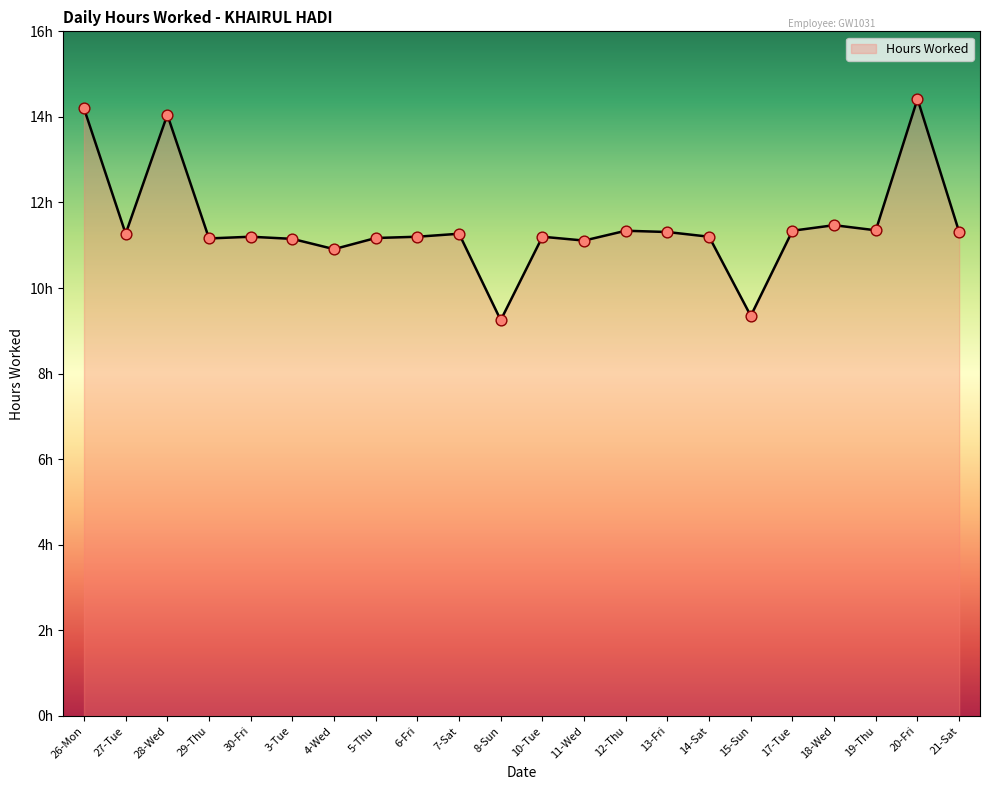

Which has a higher value, 4-Wed or 3-Tue?

3-Tue